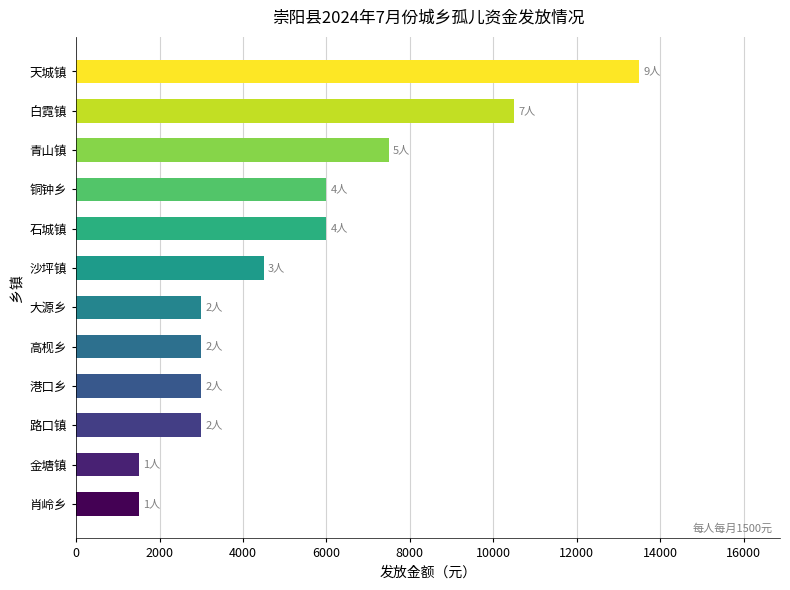

Does the chart contain any negative values?

No